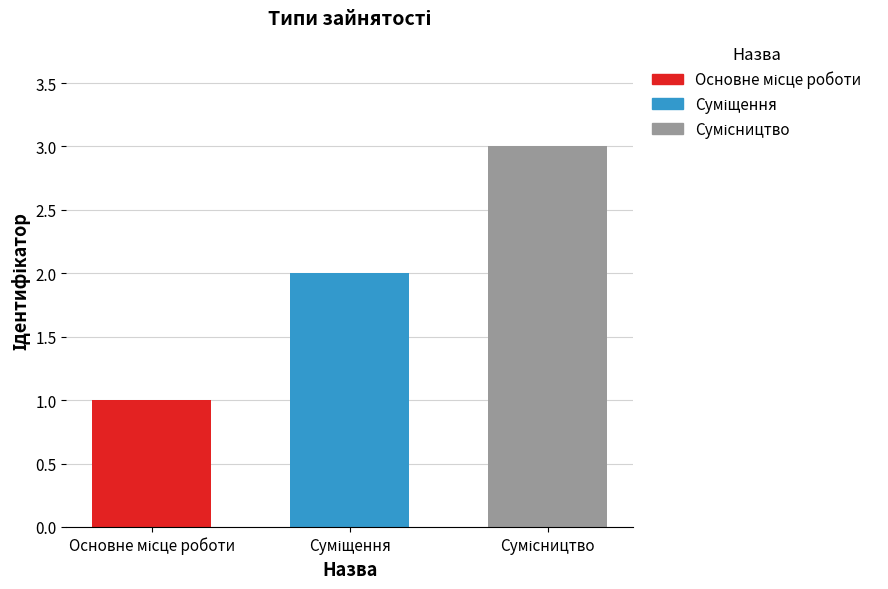

How many bars are there in total?

3